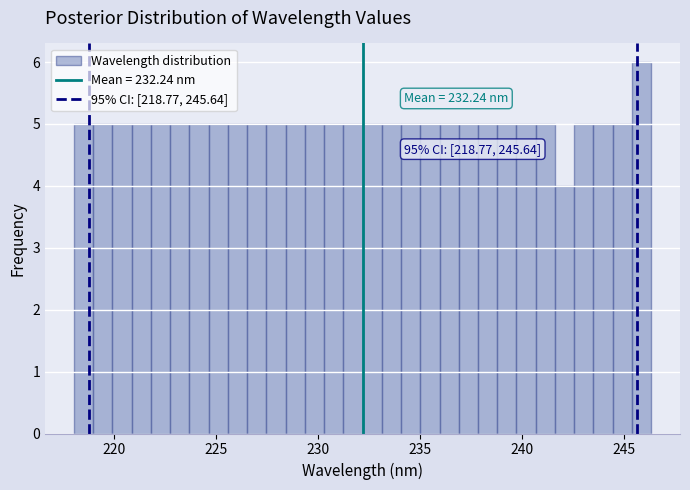

Read against the x-axis, roughly where is the centre of the tallest bar?

246.0